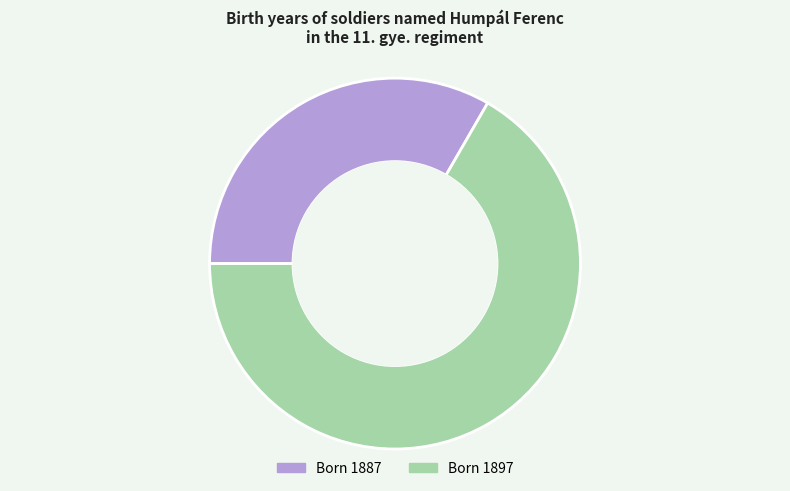

Is there a majority slice in this chart?

Yes